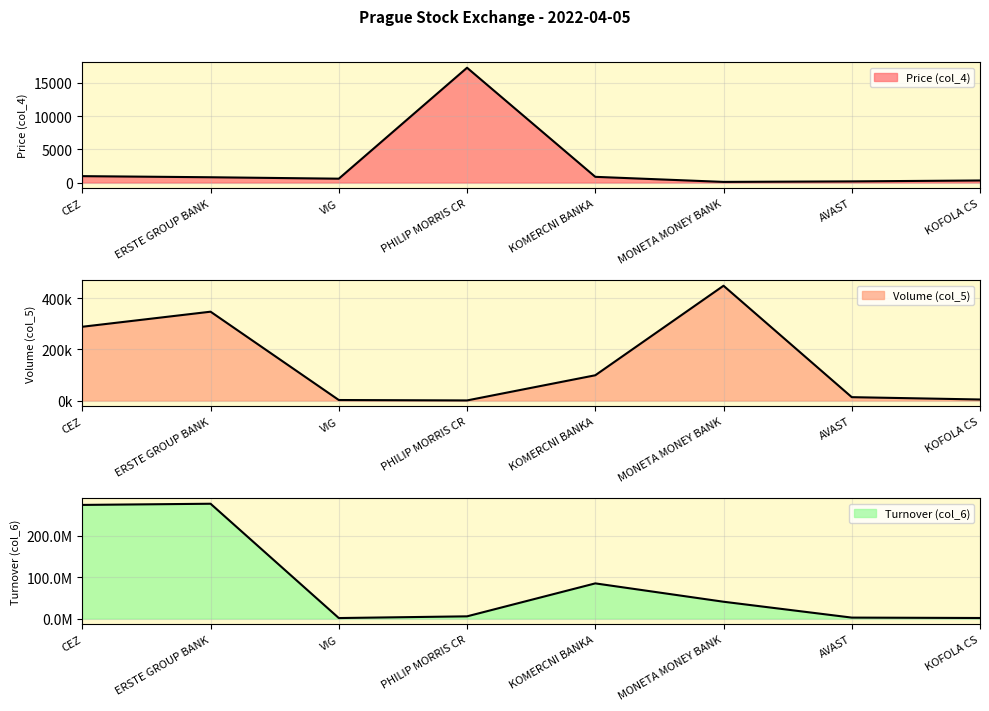

What is the sum of all Price (col_4) values?

20997.5